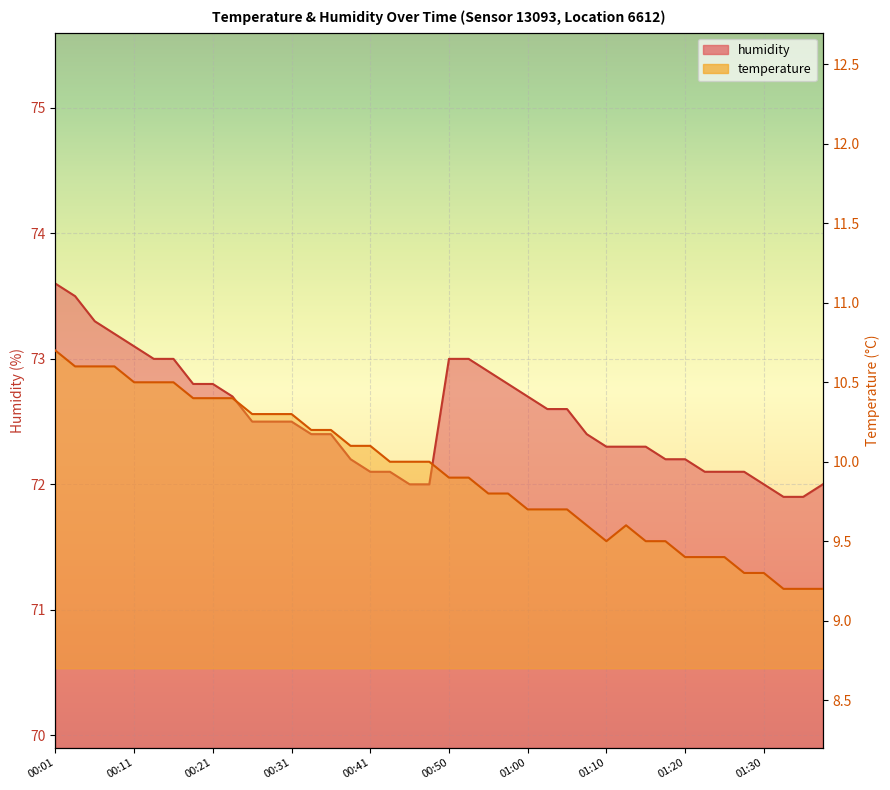

What is the label of the 37th point from the left?

01:30